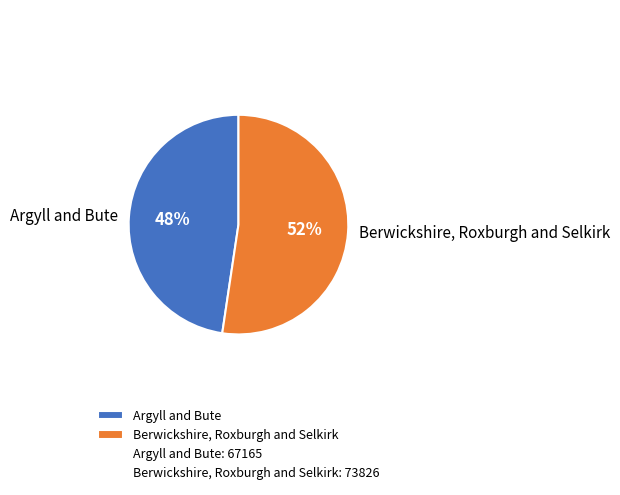

Which slice is the smallest?

Argyll and Bute